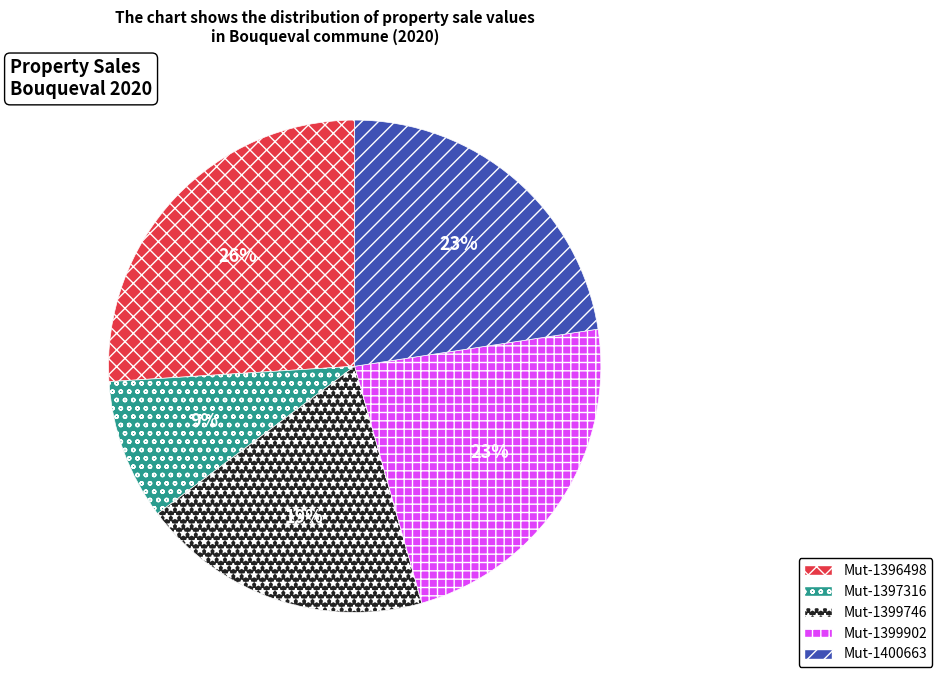

Is there a majority slice in this chart?

No